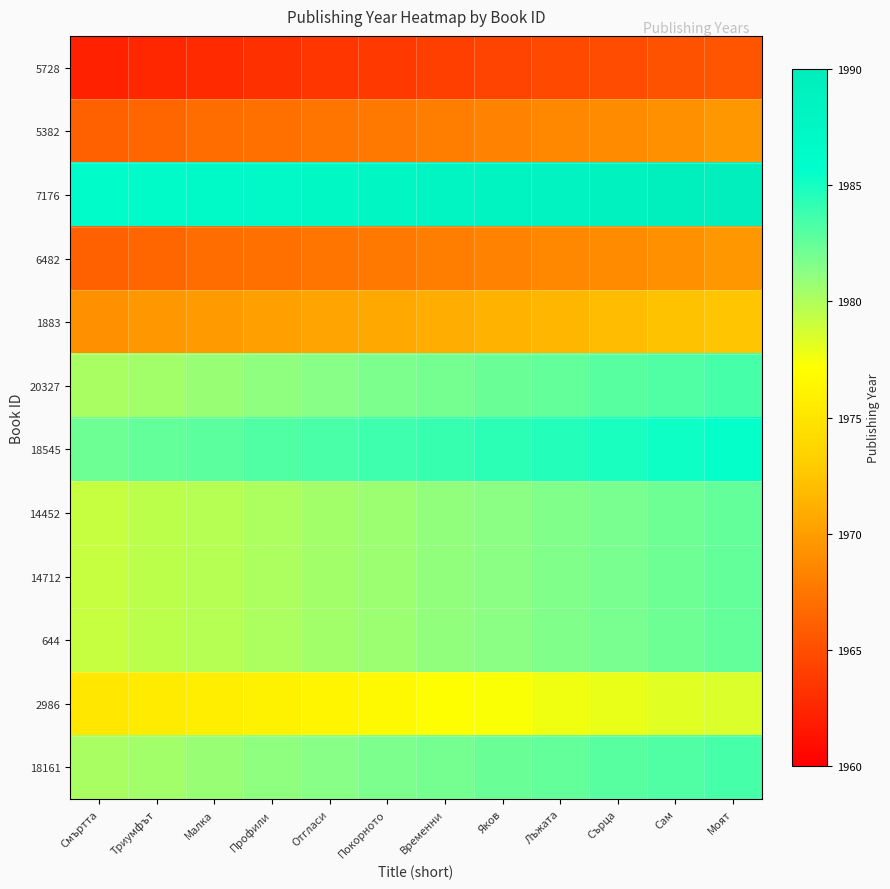

At Профили, list the series in order from smallest to largest.

5728, 5382, 6482, 1883, 2986, 14452, 14712, 644, 20327, 18161, 18545, 7176